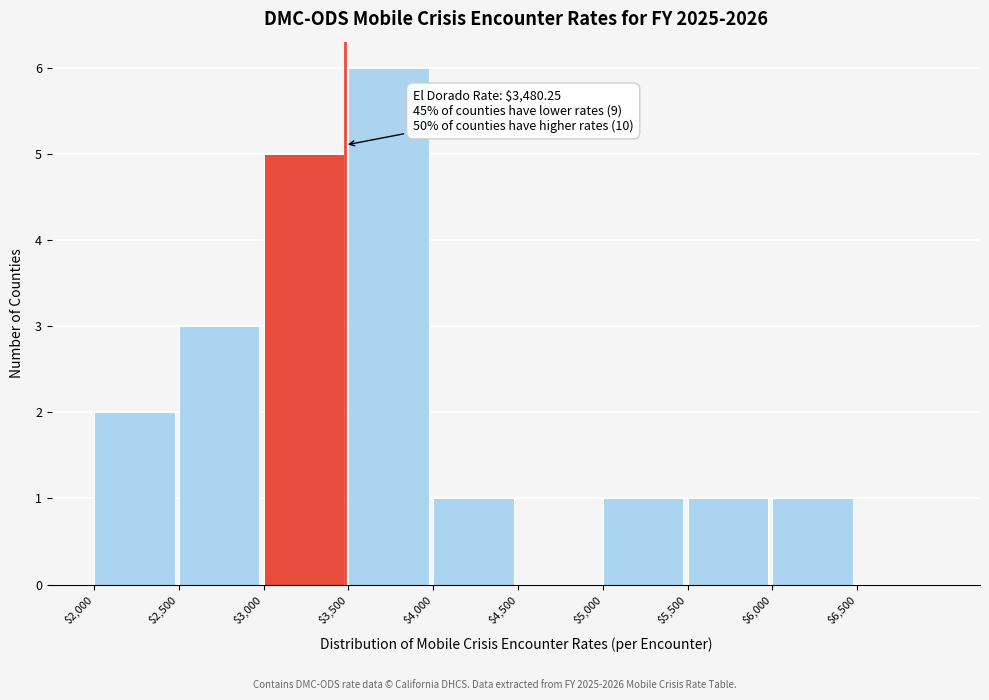

Over which range of the x-axis is the bar tallest?

3500 to 4000